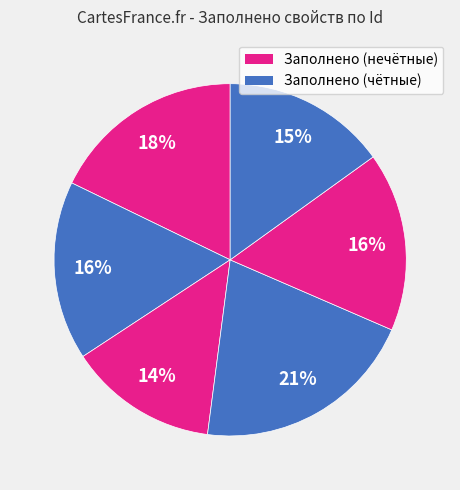

Is there a majority slice in this chart?

No